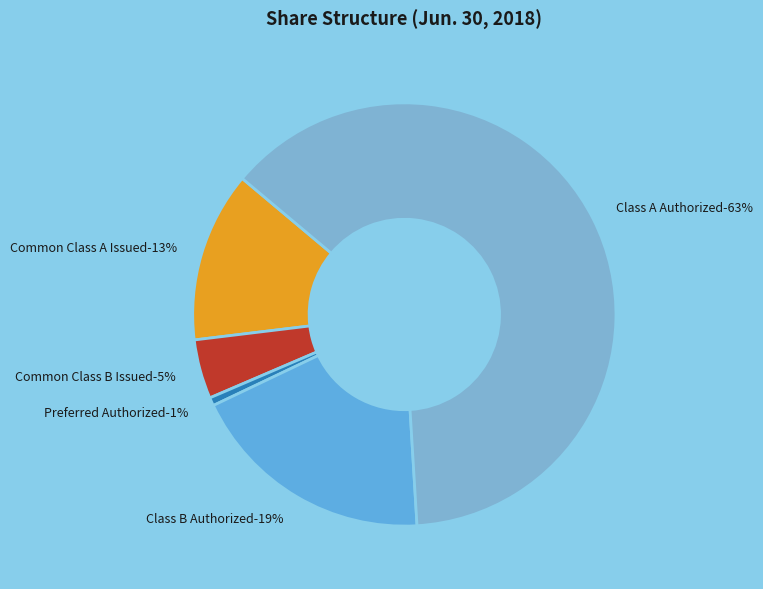

The Class B Authorized slice represents 4% of the pie. True or false?

False